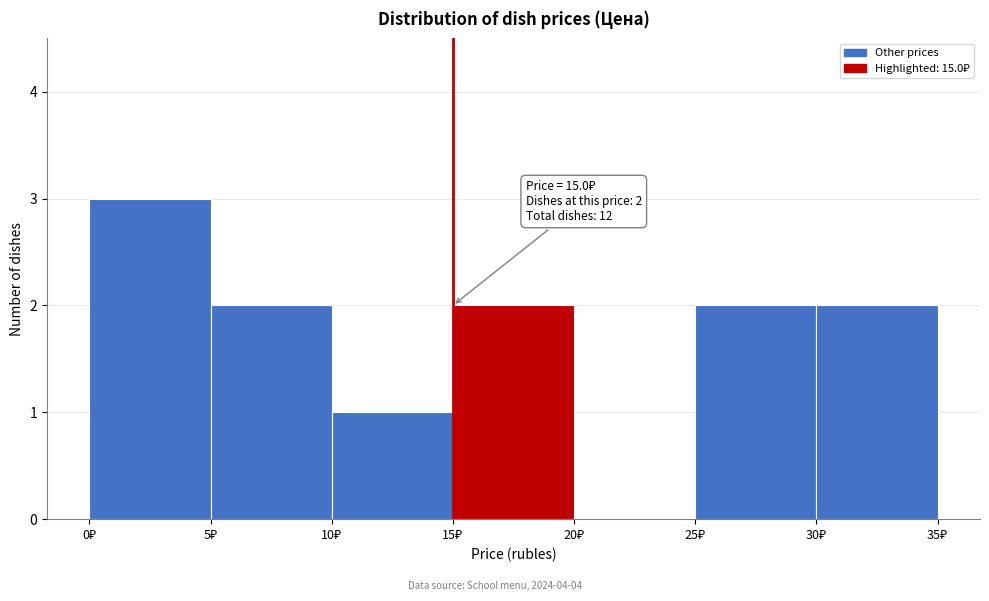

Which range on the x-axis has the tallest bar?

0 to 5